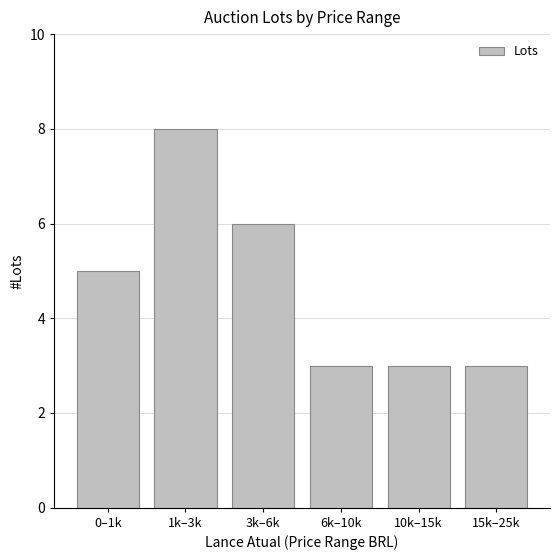

What is the difference between the values at 0–1k and 6k–10k?

2